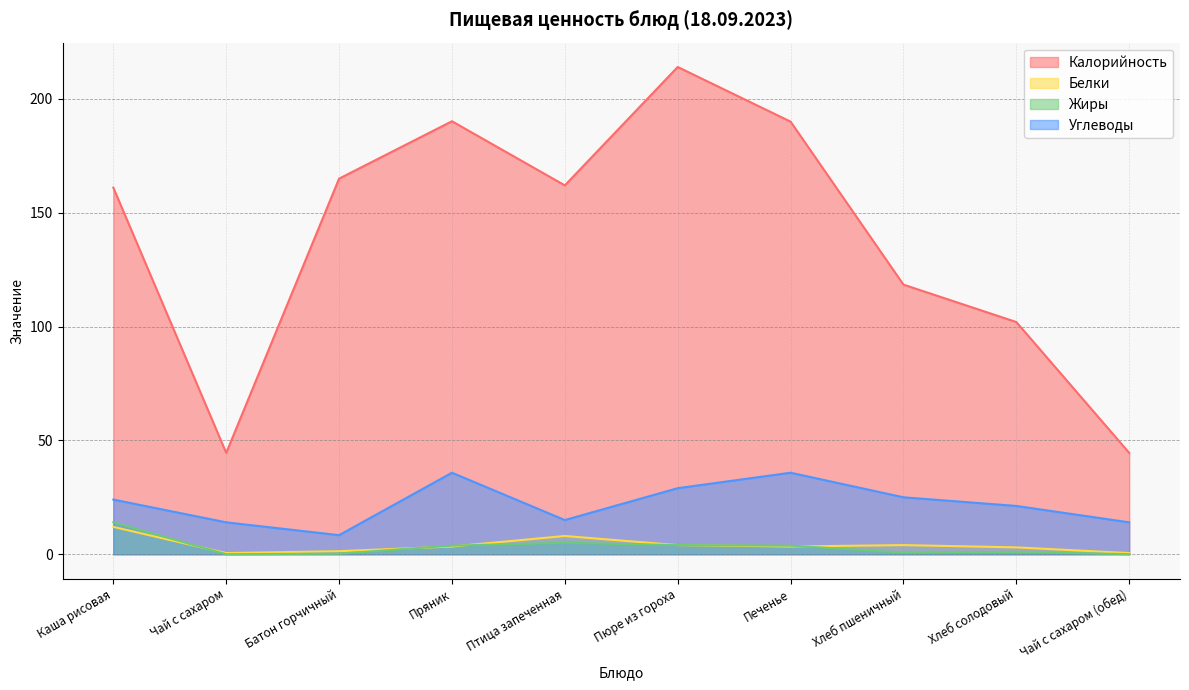

True or false: Калорийность has more than 1 interior local peaks.

True